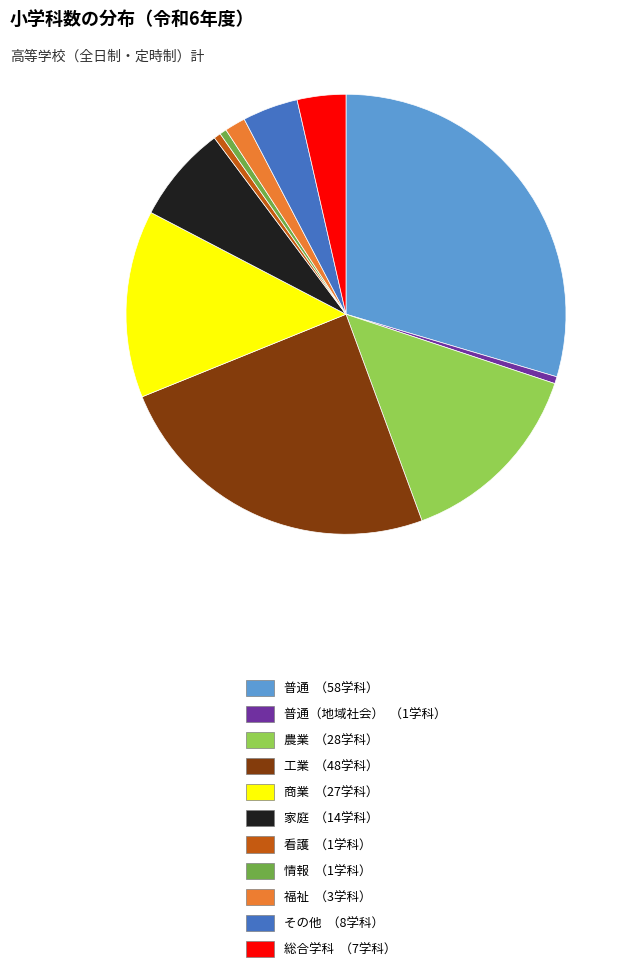

Combined, do その他 （8学科） and 商業 （27学科） account for over 50%?

No